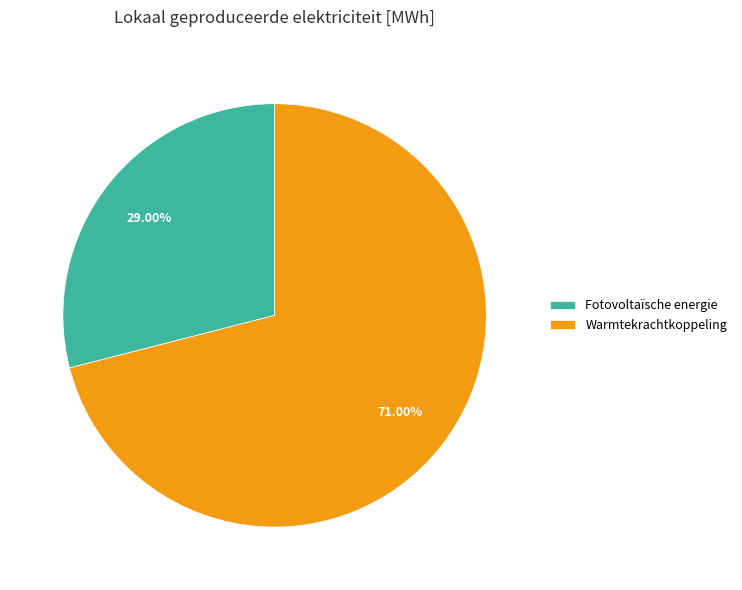

How many segments does this pie chart have?

2